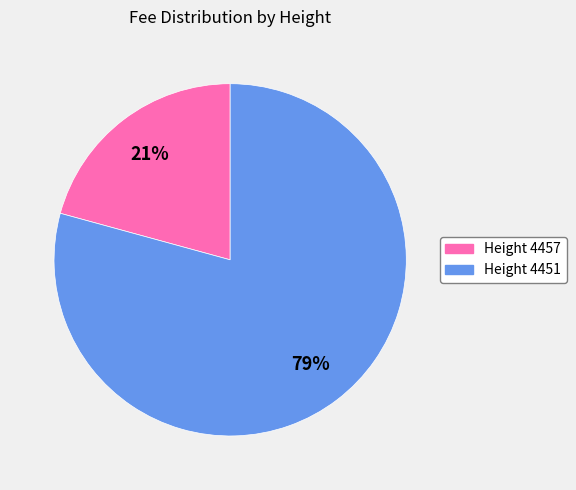

To the nearest percent, what is the average slice percentage?

50%